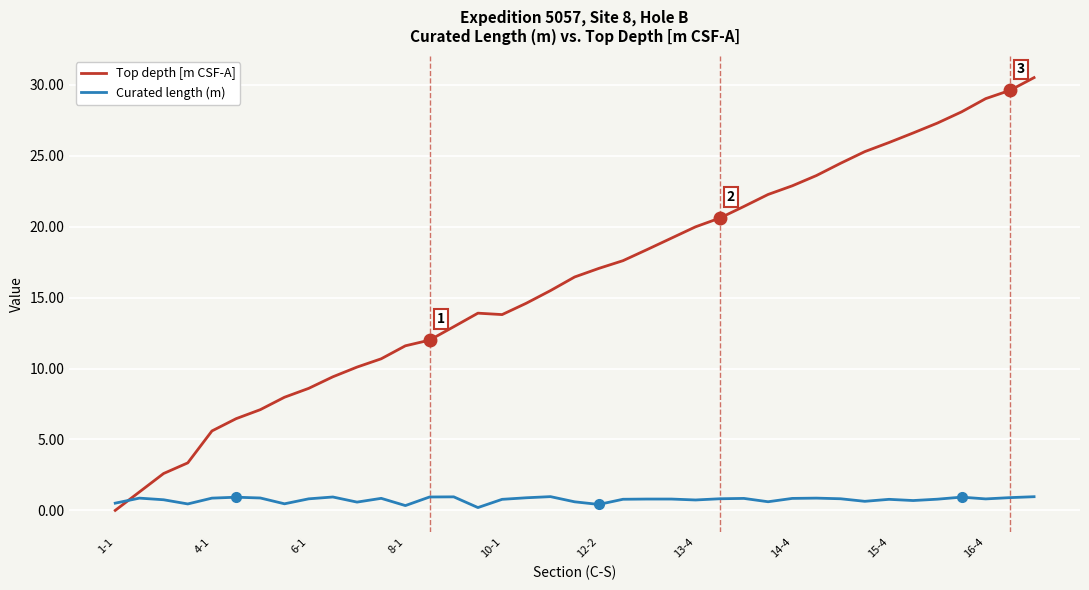

List the series in order of their peak value, lowest first.

Curated length (m), Top depth [m CSF-A]